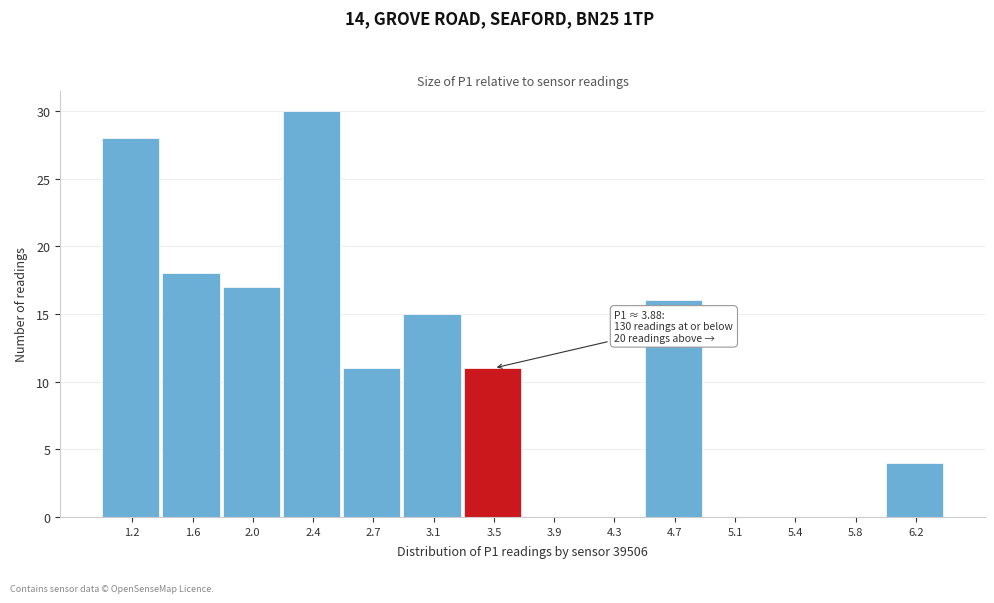

Reading right to left, what are all the values shown in this chart?

6.2=4	5.8=0	5.4=0	5.1=0	4.7=16	4.3=0	3.9=0	3.5=11	3.1=15	2.7=11	2.4=30	2.0=17	1.6=18	1.2=28